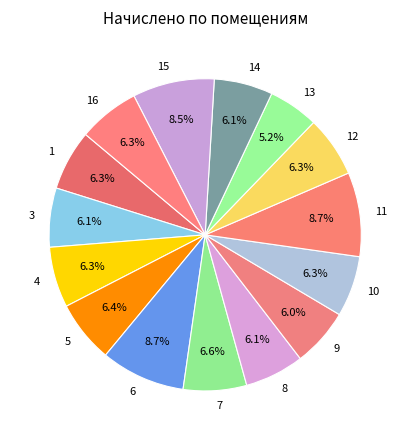

Is it true that 16 is 6% of the pie?

True